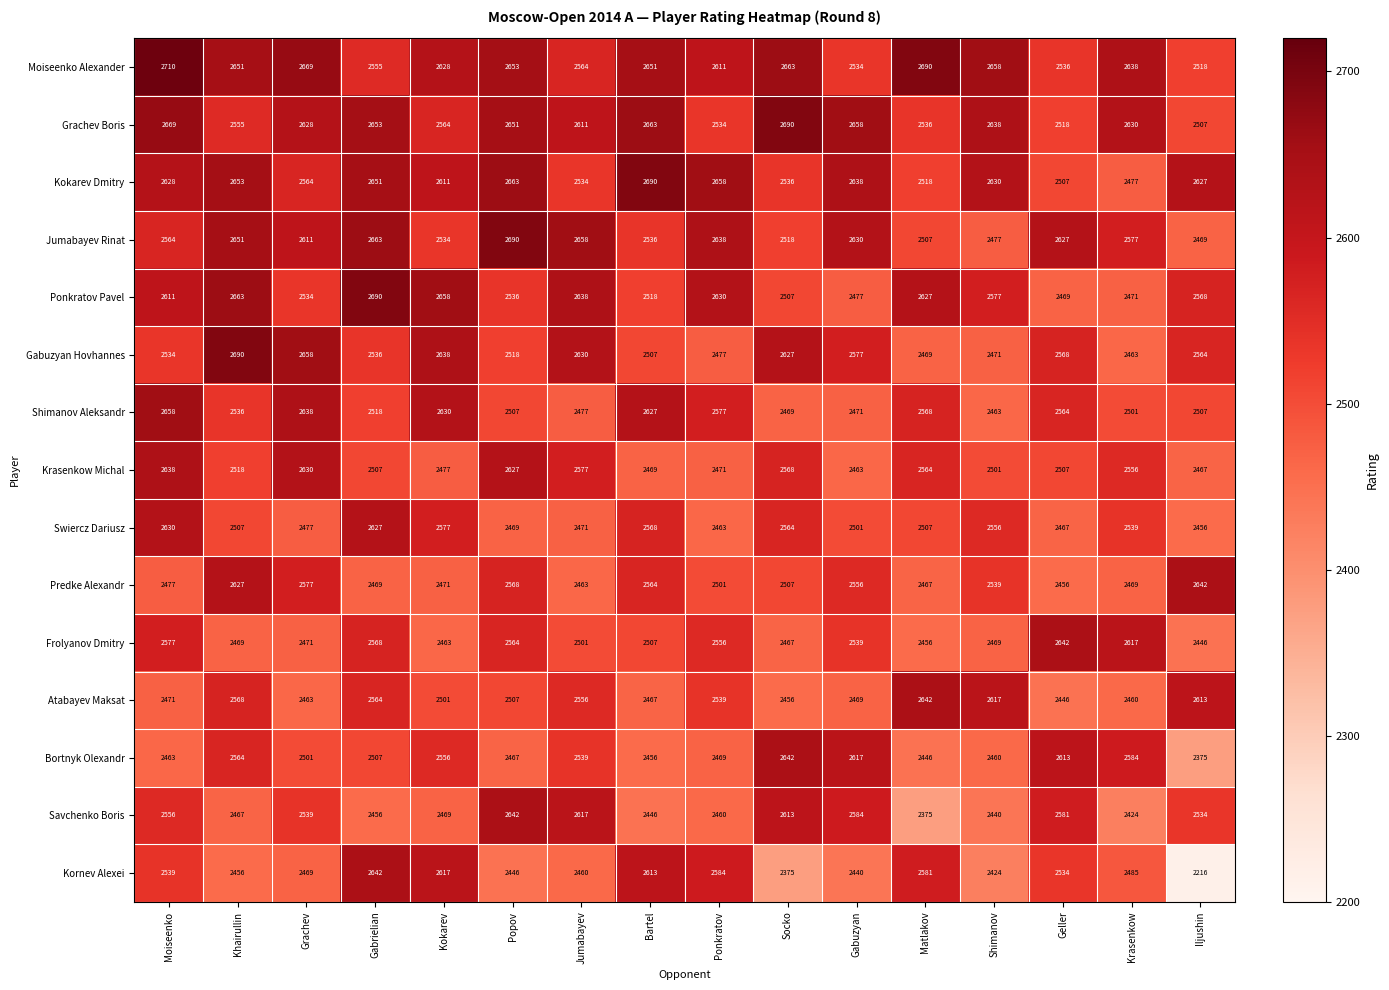

Which label corresponds to the largest value in the chart?

Moiseenko